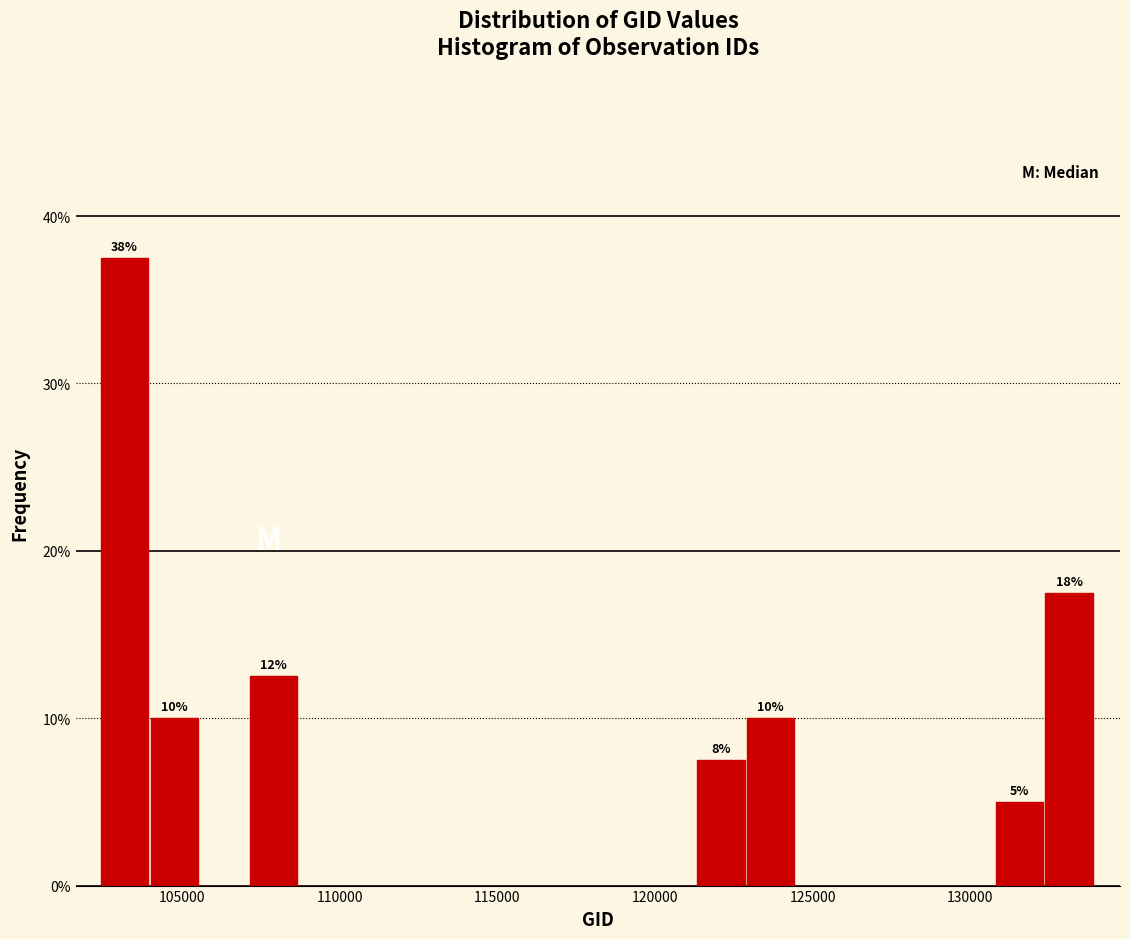

Read against the x-axis, roughly where is the centre of the tallest bar?

103000